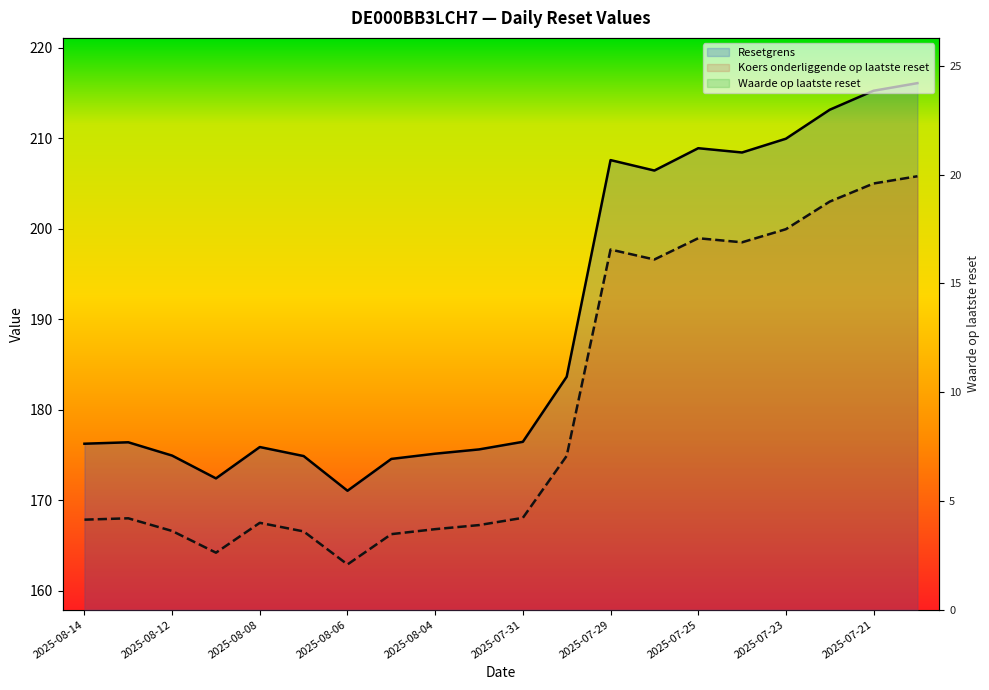

What is the total value across all series at 2025-08-07?

355.5